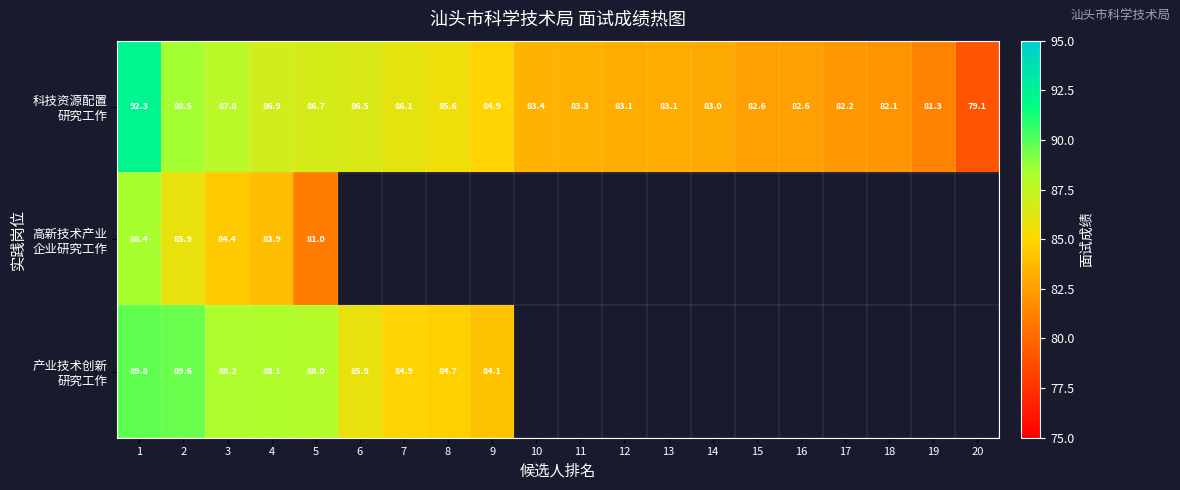

Is the value of 高新技术产业 企业研究工作 at 3 greater than the value of 科技资源配置 研究工作 at 18?

Yes